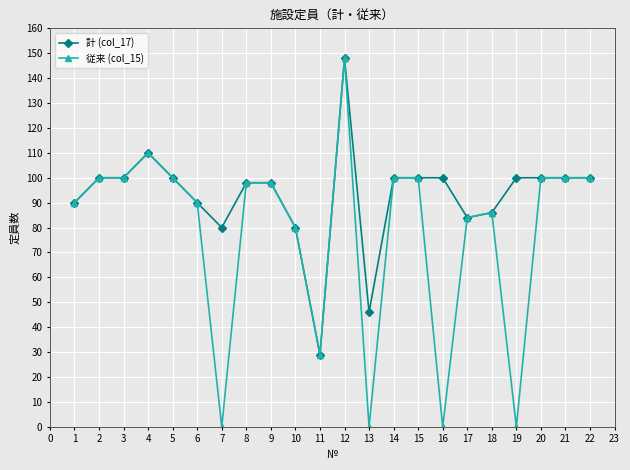

At how many categories does at least one series exceed 5?

22